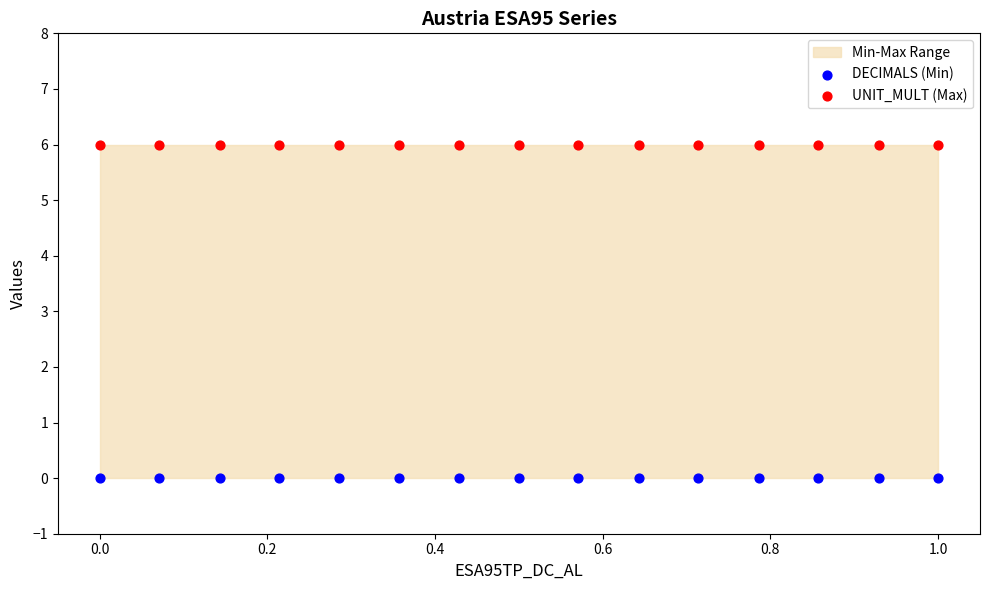

Which series contains the lowest Y value?

DECIMALS (Min)